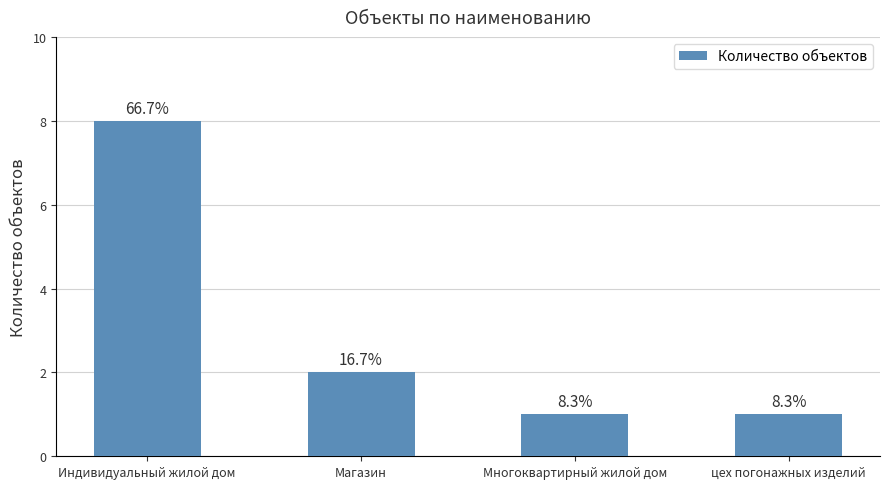

What is the difference between the values at Магазин and Многоквартирный жилой дом?

1